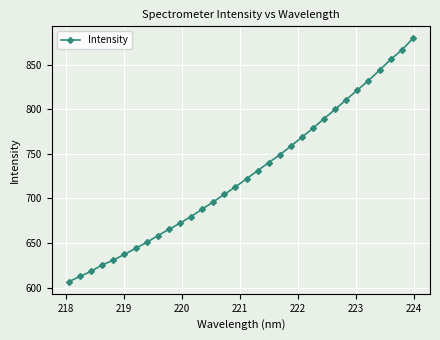

What is the maximum value shown in the chart?

879.6